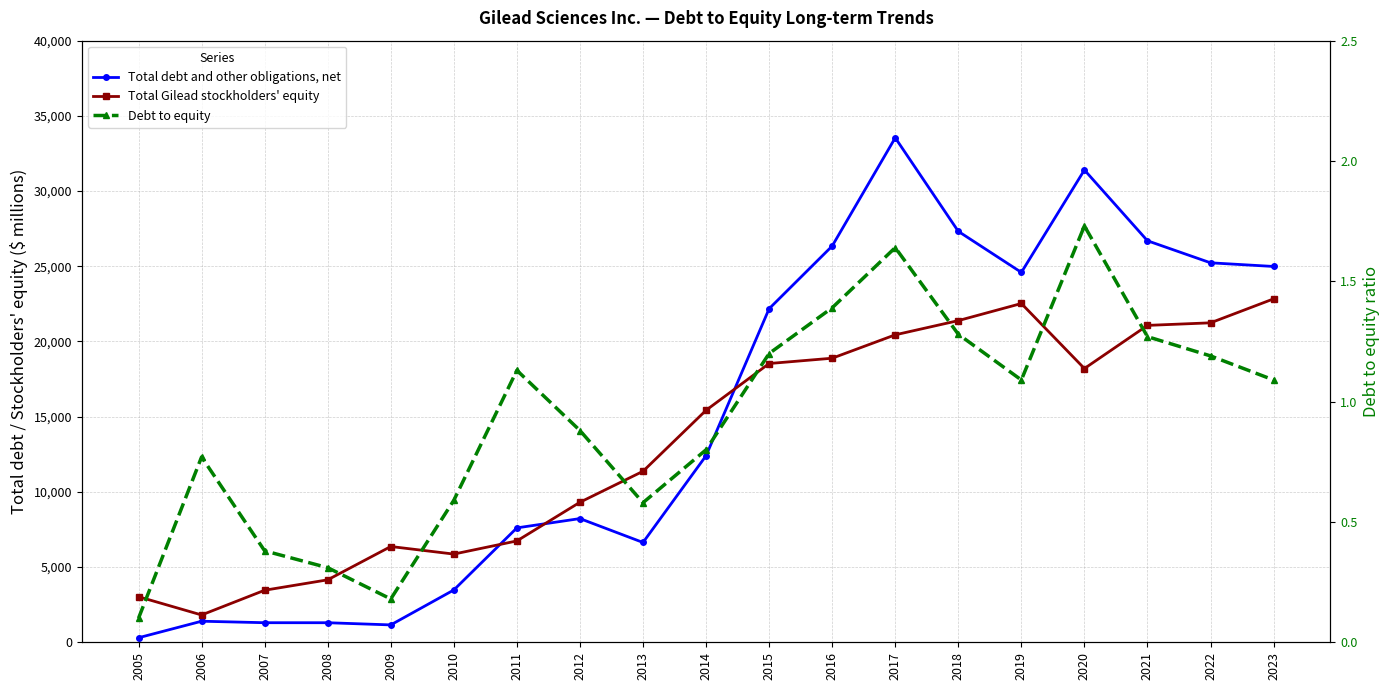

List the labels in order of Debt to equity value, smallest first.

2005, 2009, 2008, 2007, 2013, 2010, 2006, 2014, 2012, 2019, 2023, 2011, 2022, 2015, 2021, 2018, 2016, 2017, 2020